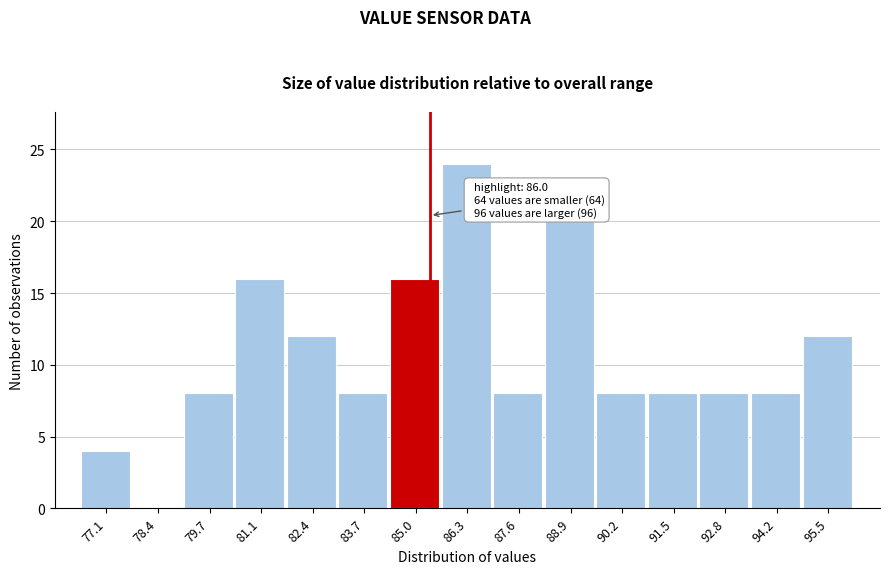

Reading right to left, transcribe all the data shown in this chart.

95.5=12	94.2=8	92.8=8	91.5=8	90.2=8	88.9=20	87.6=8	86.3=24	85.0=16	83.7=8	82.4=12	81.1=16	79.7=8	78.4=0	77.1=4